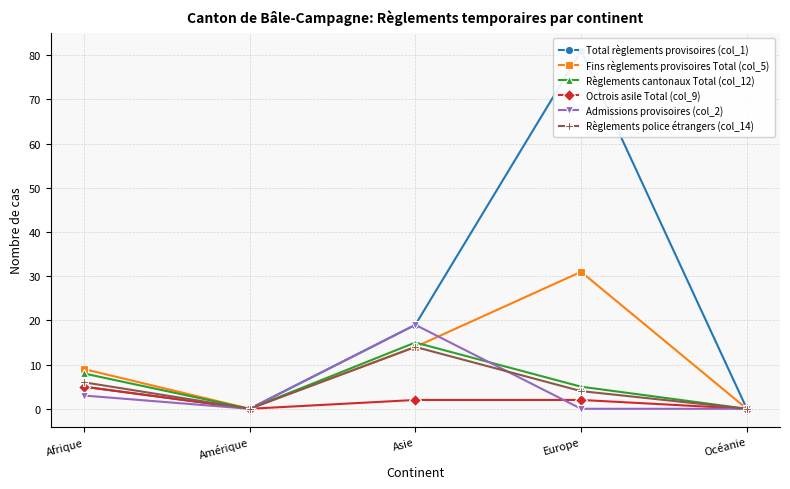

How many intersections are there between Admissions provisoires (col_2) and Fins règlements provisoires Total (col_5)?

1